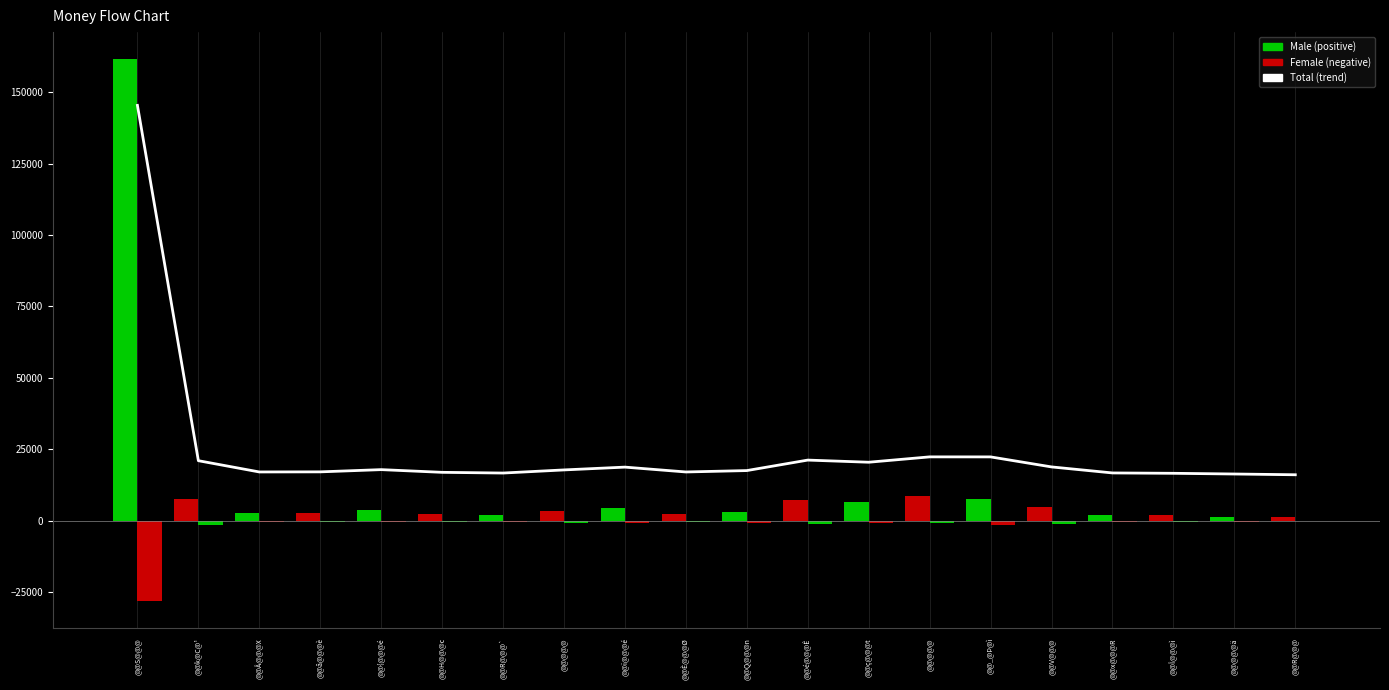

Does the chart contain stacked bars?

No